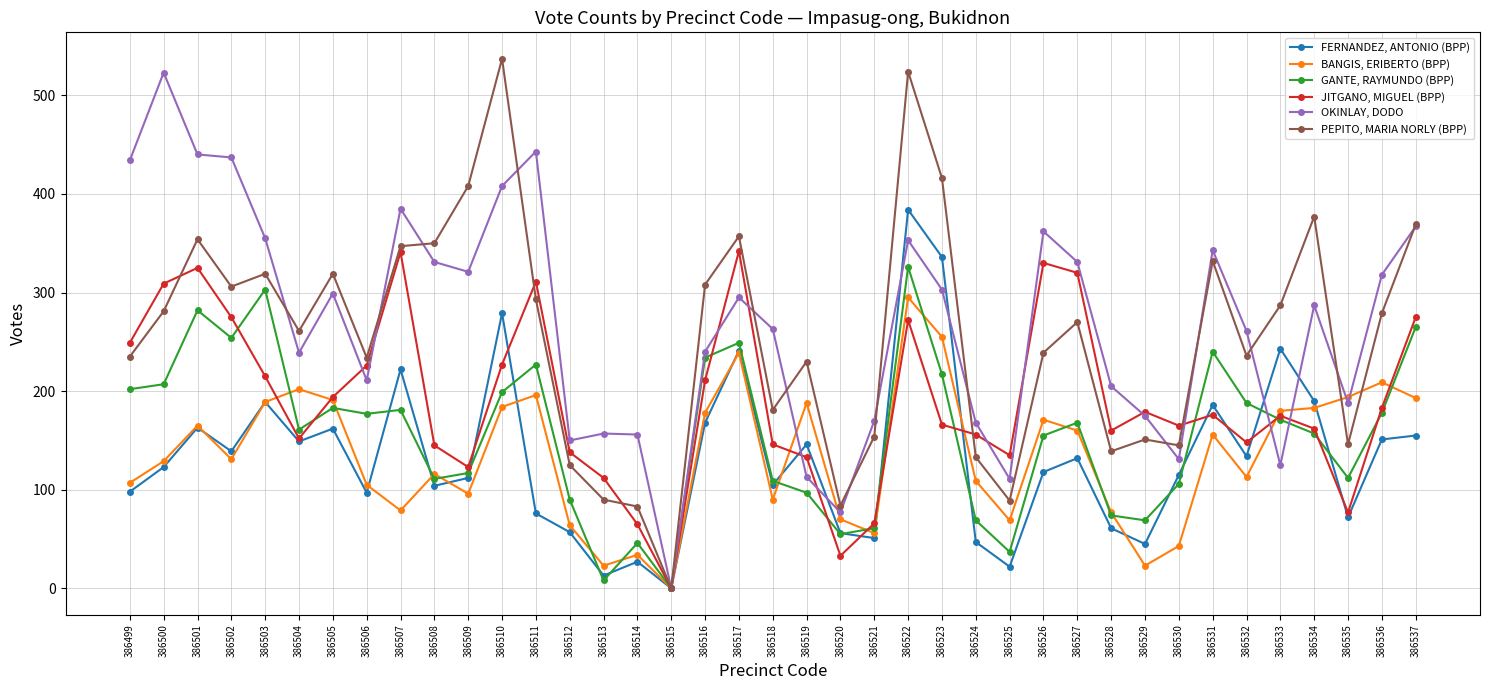

Which category has the highest value in the FERNANDEZ, ANTONIO (BPP) series?

386522